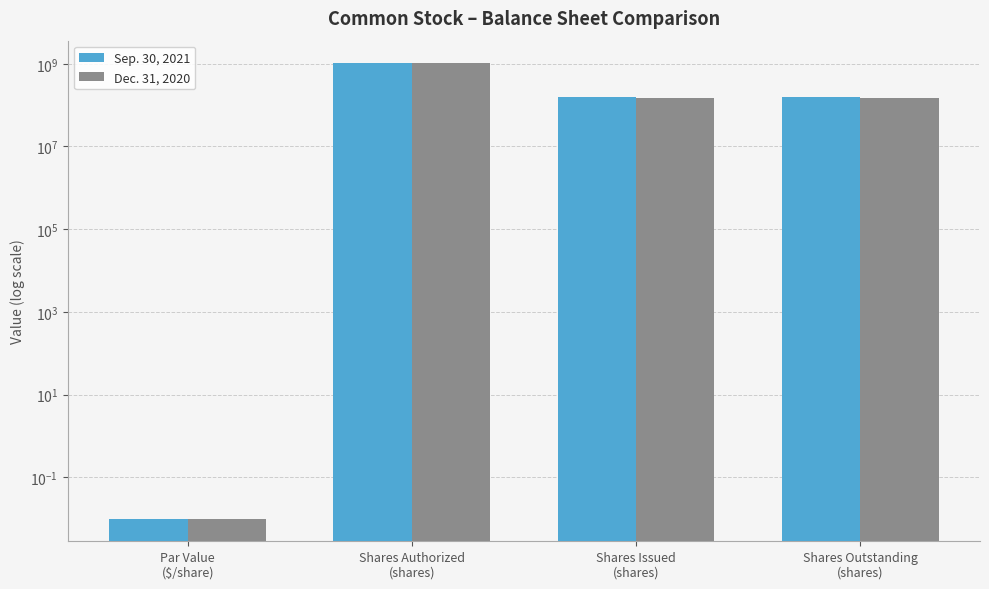

Which category has the lowest value across all series?

Par Value
($/share)